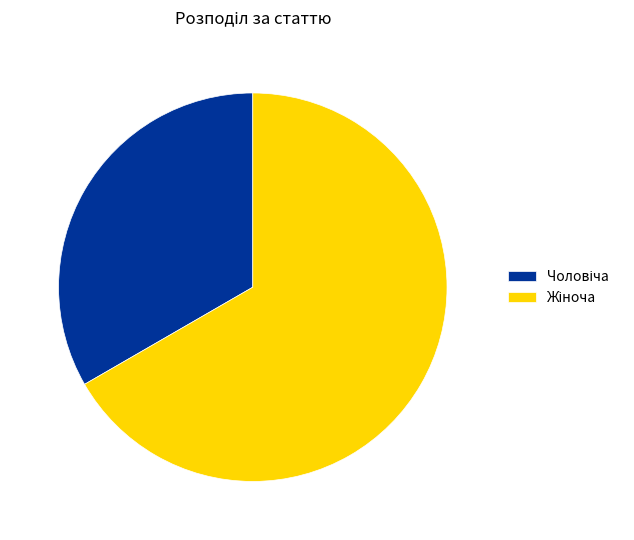

Is there any slice that represents more than half of the pie?

Yes